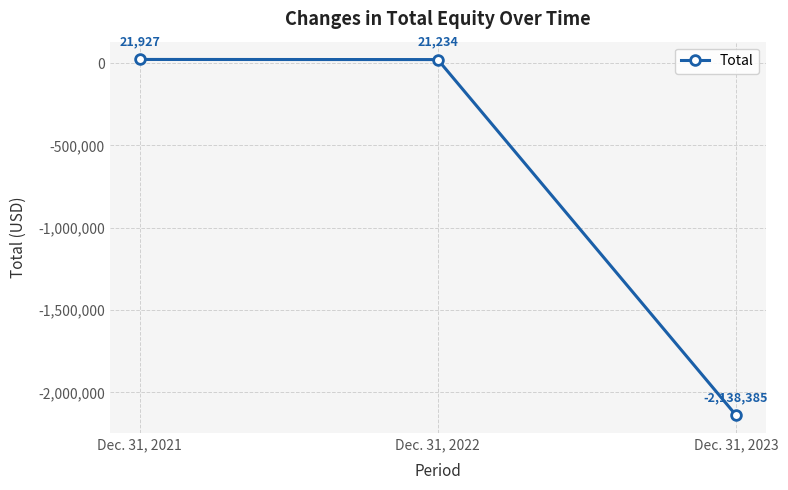

Which category has the highest value across all series?

Dec. 31, 2021